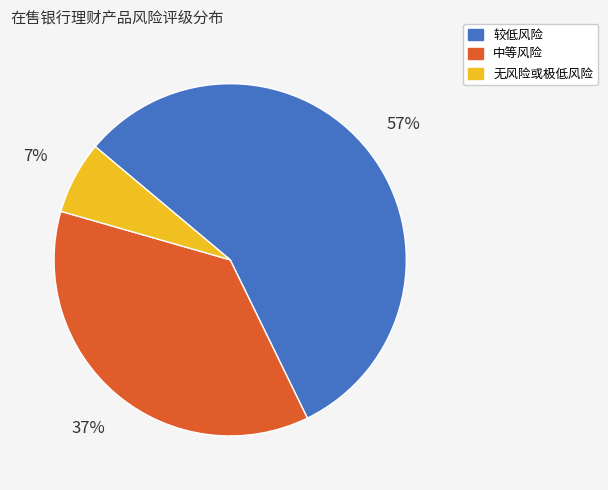

To the nearest percent, what is the difference between the 无风险或极低风险 and 中等风险 slice percentages?

30%